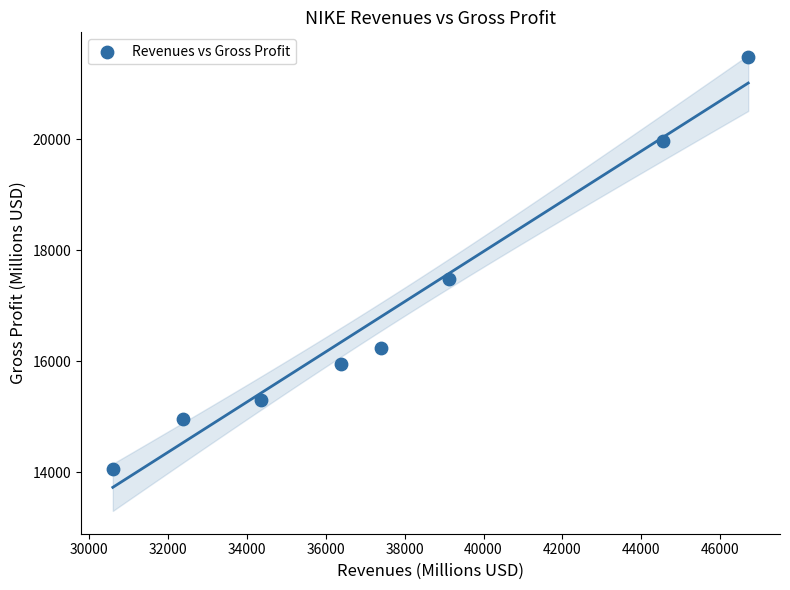

What is the range of X values (max minus min)?

16109